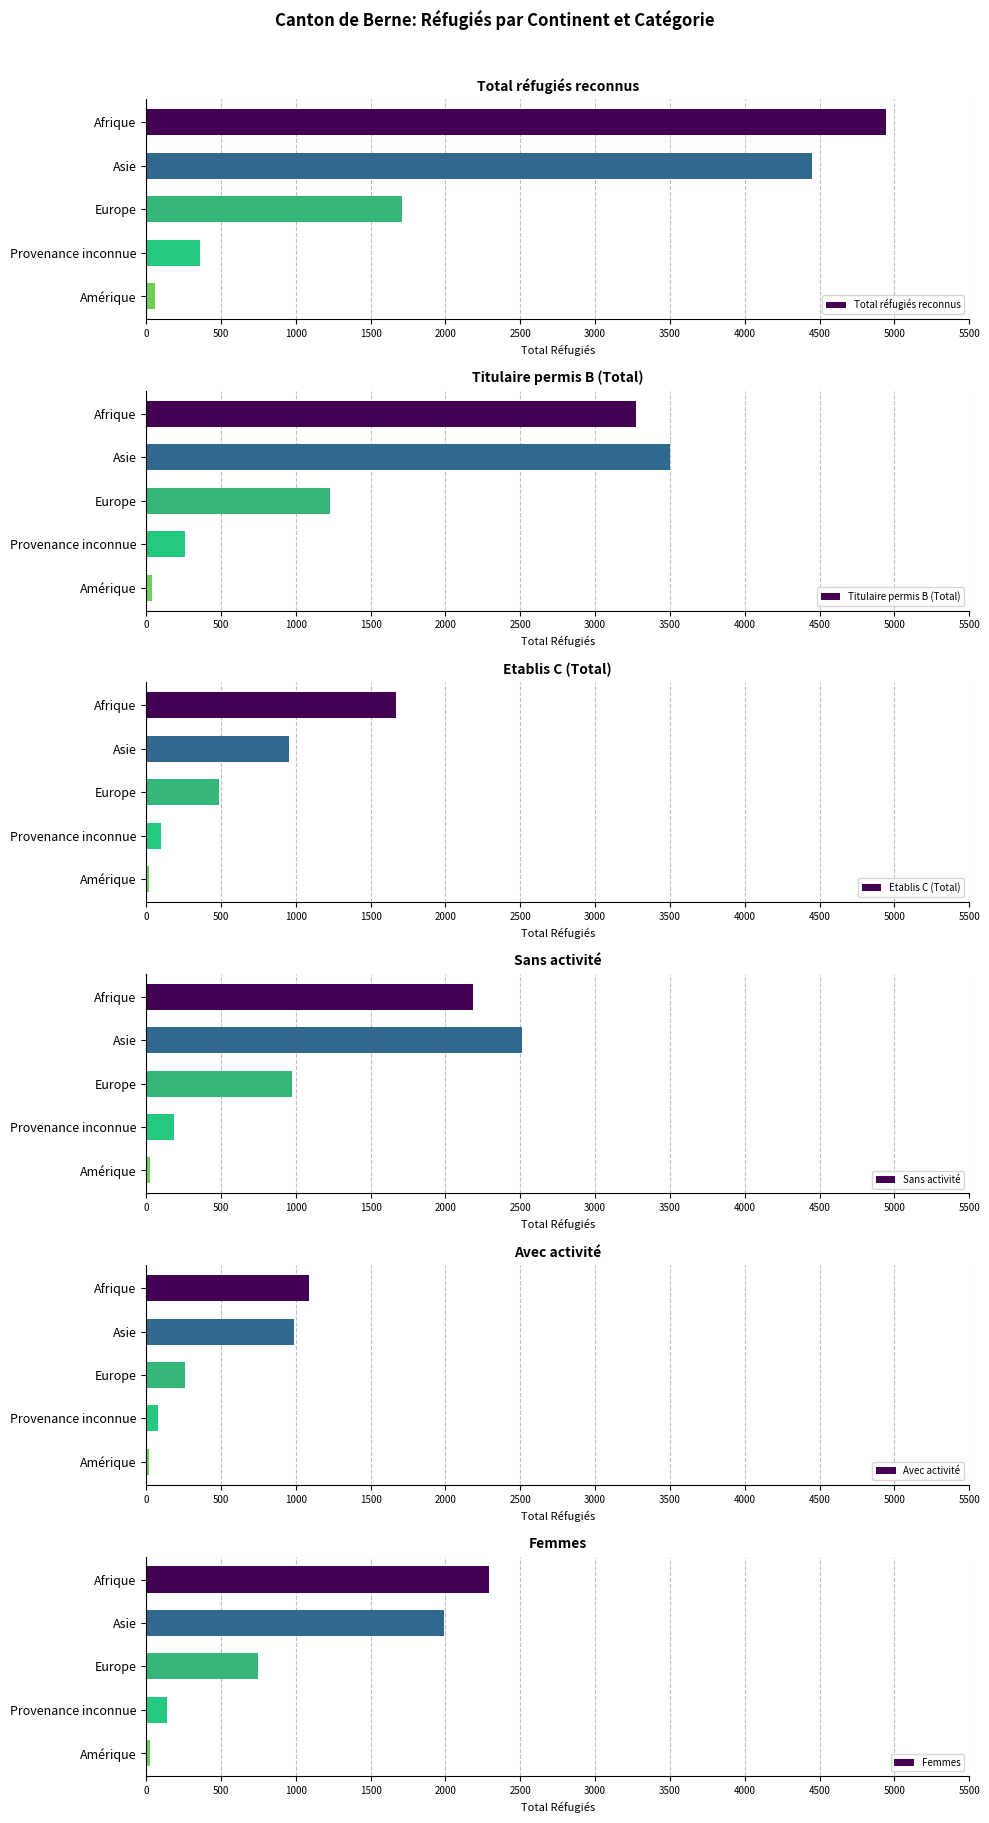

Where is Total réfugiés reconnus nearest to the value 2499?

Europe